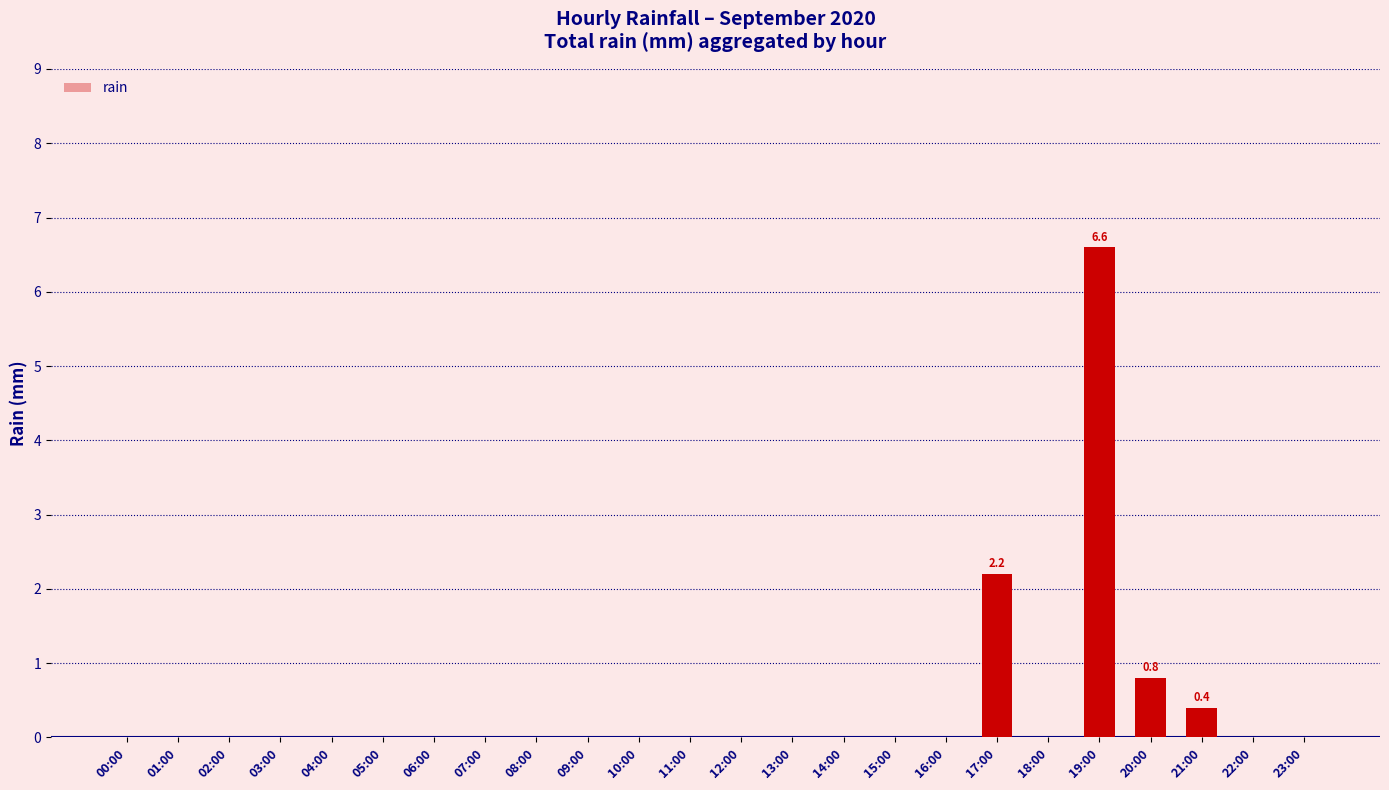

What is the average value?

0.4